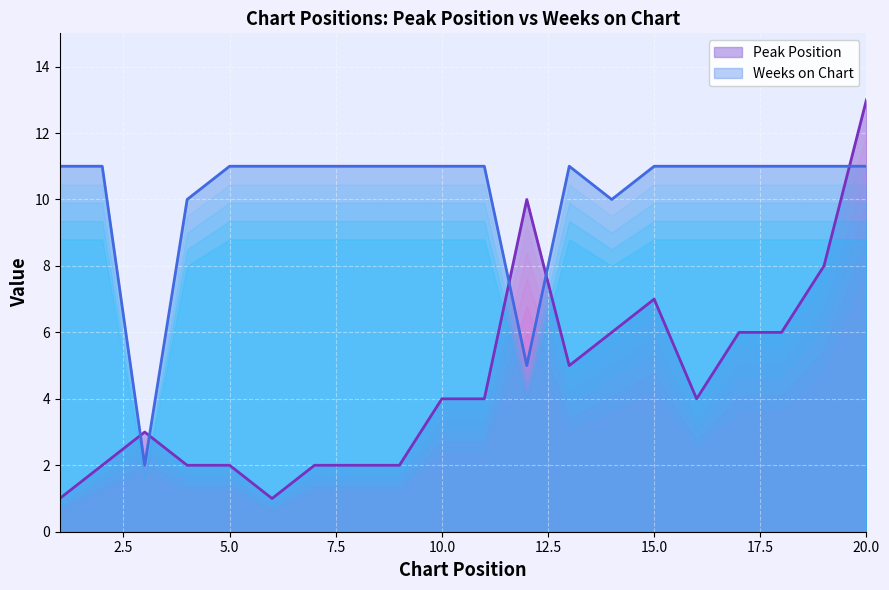

Between 12 and 4, which is larger?

12